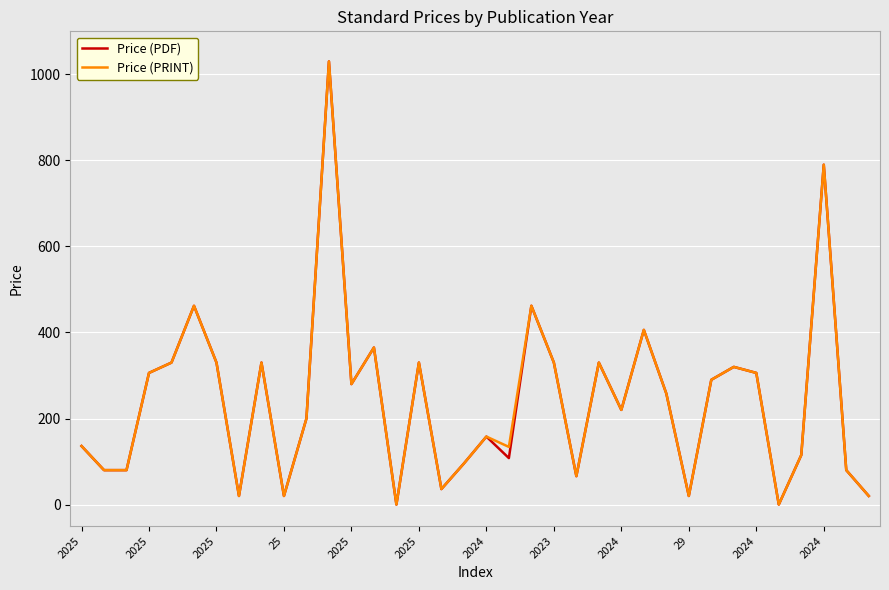

Does the chart display data point markers on the line(s)?

No